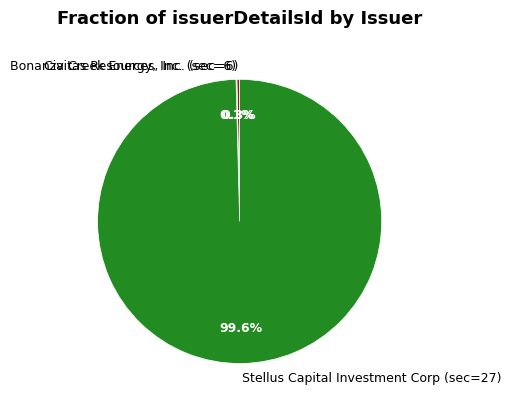

To the nearest percent, what portion does Stellus Capital Investment Corp (sec=27) represent?

100%